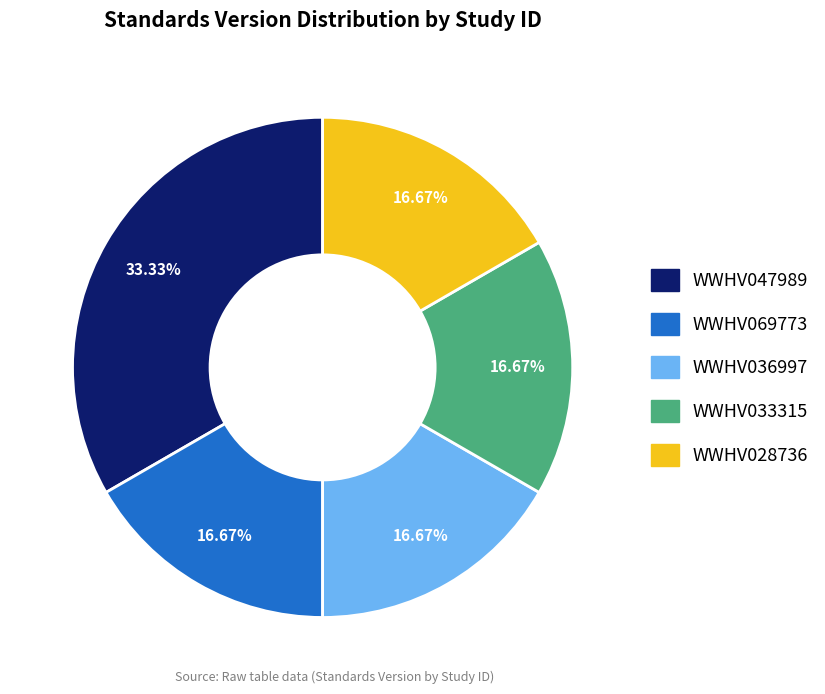

The WWHV028736 slice represents 17% of the pie. True or false?

True